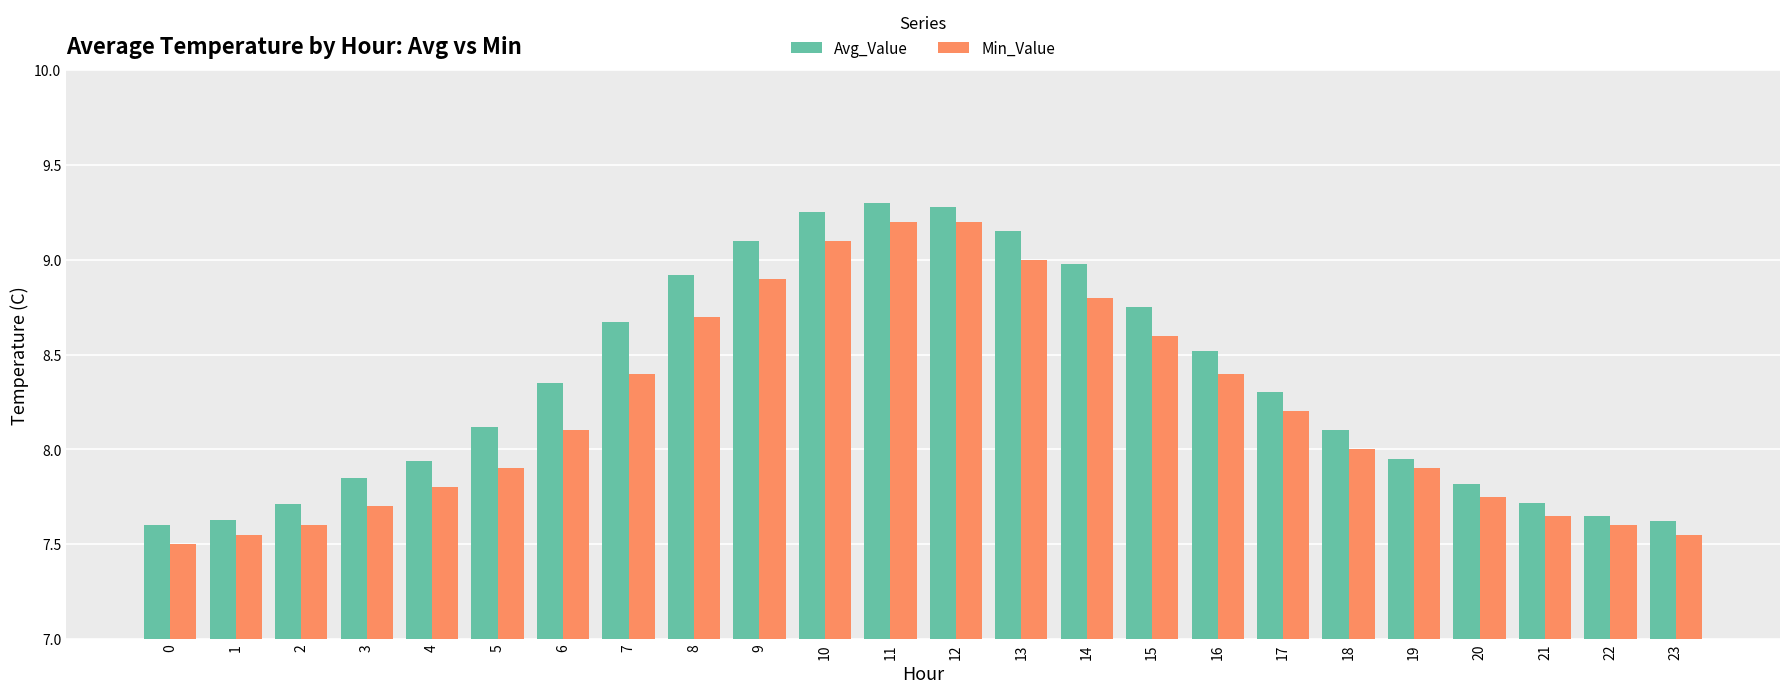

What is the sum of all Avg_Value values?

200.3